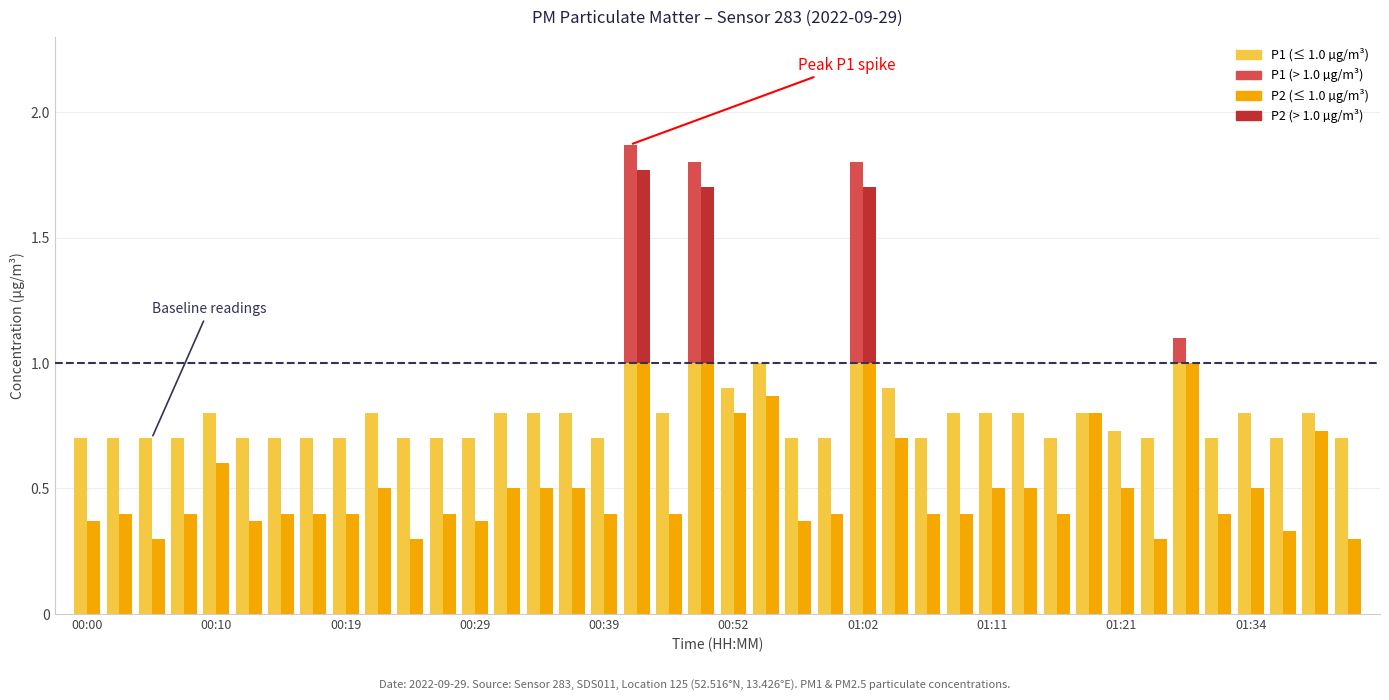

How many P1 (≤ threshold) values are between 0 and 1?

40